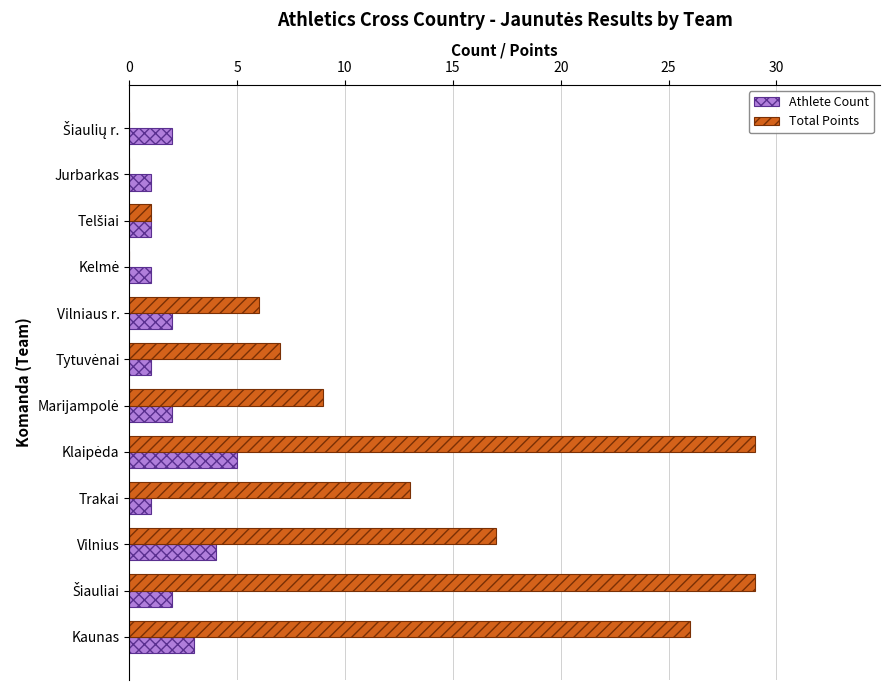

What is the sum of all Athlete Count values?

25